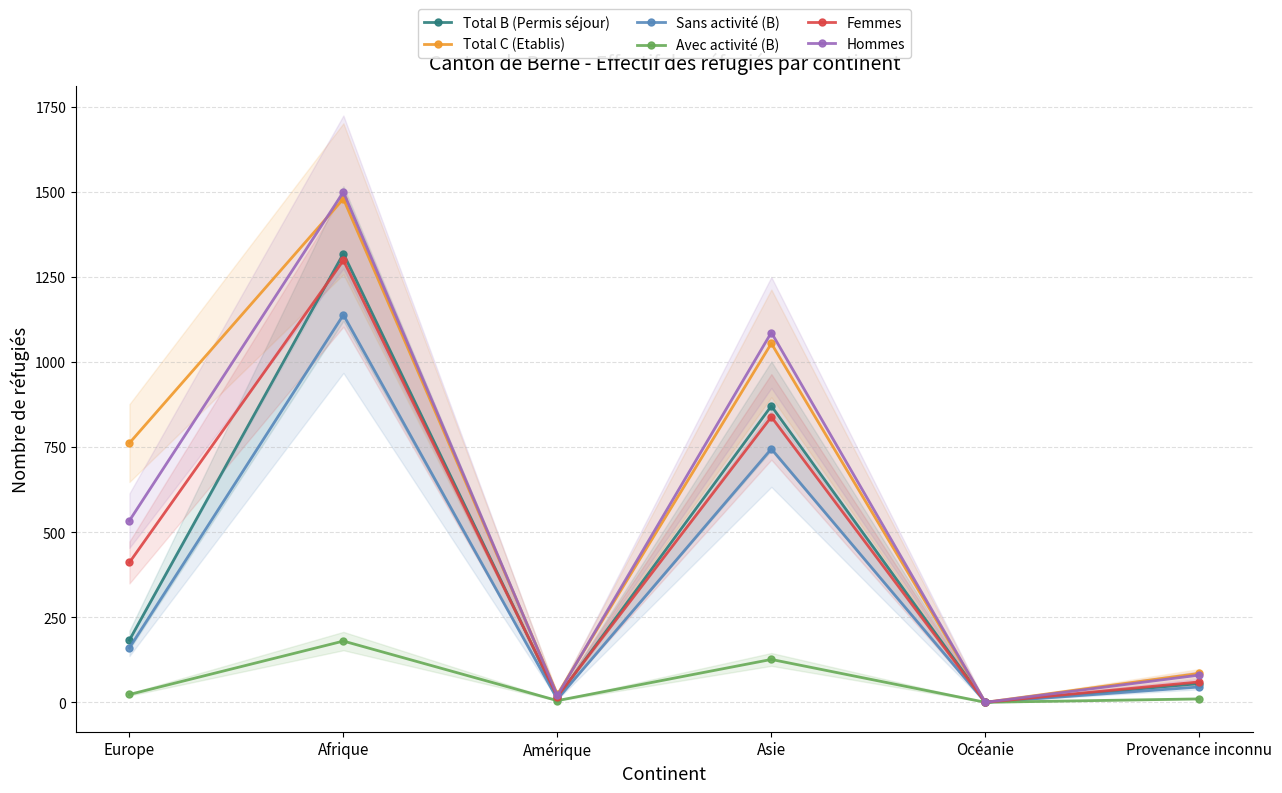

True or false: Femmes has a value of 0 at Océanie.

True